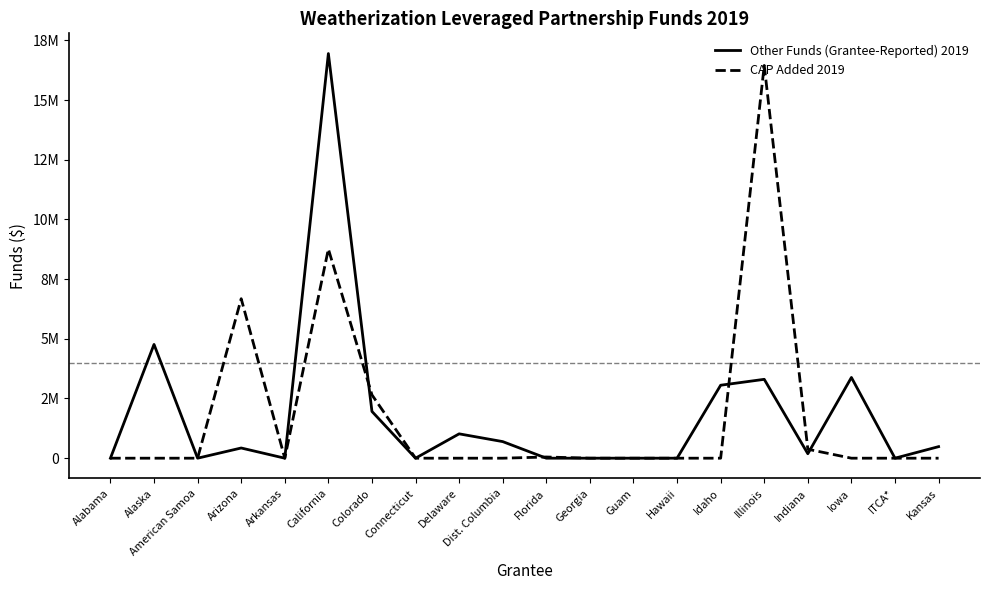

What are all the series names shown in the legend?

Other Funds (Grantee-Reported) 2019, CAP Added 2019